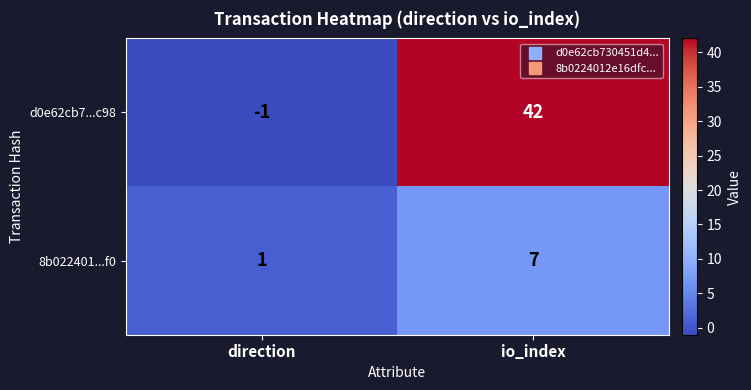

Reading left to right, what are all the values shown in this chart?

d0e62cb7...c98: -1	42
8b022401...f0: 1	7